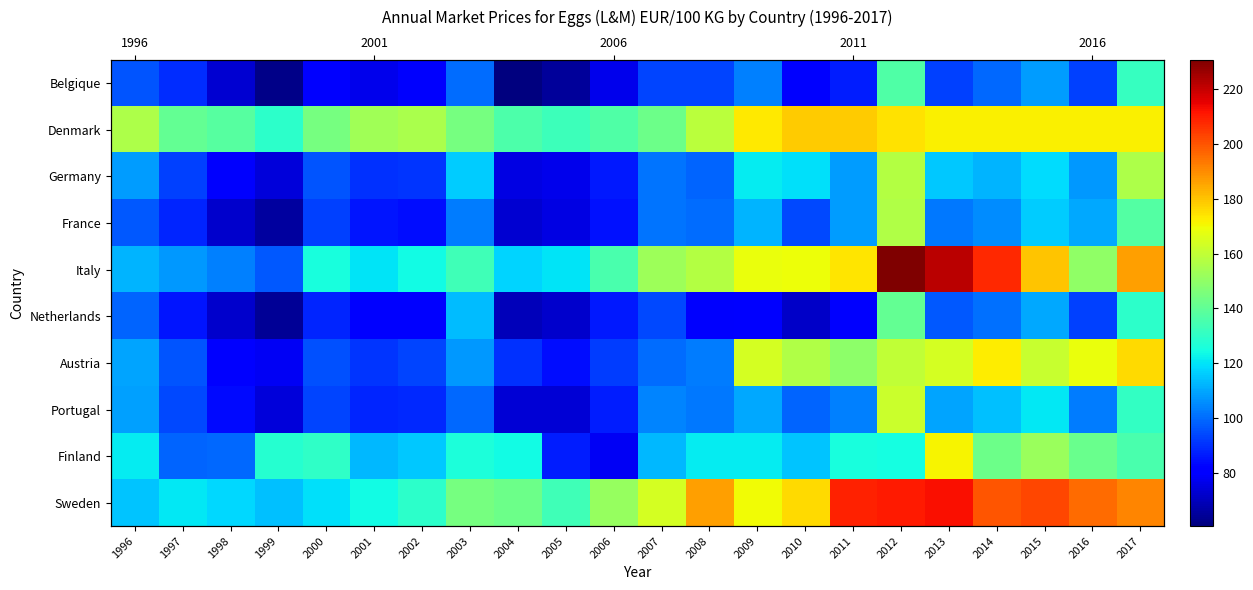

How many values in the Netherlands series exceed 86?

11